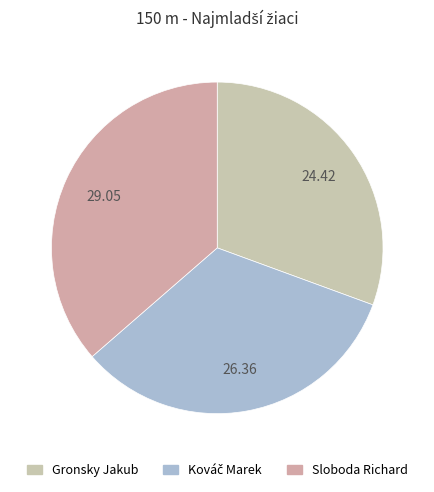

Count the number of slices in the pie.

3